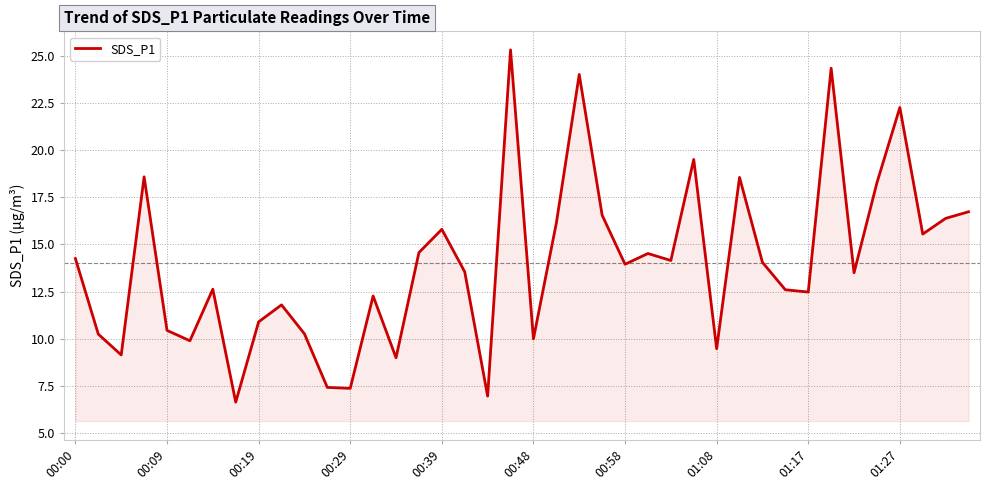

Does the chart display data point markers on the line(s)?

No